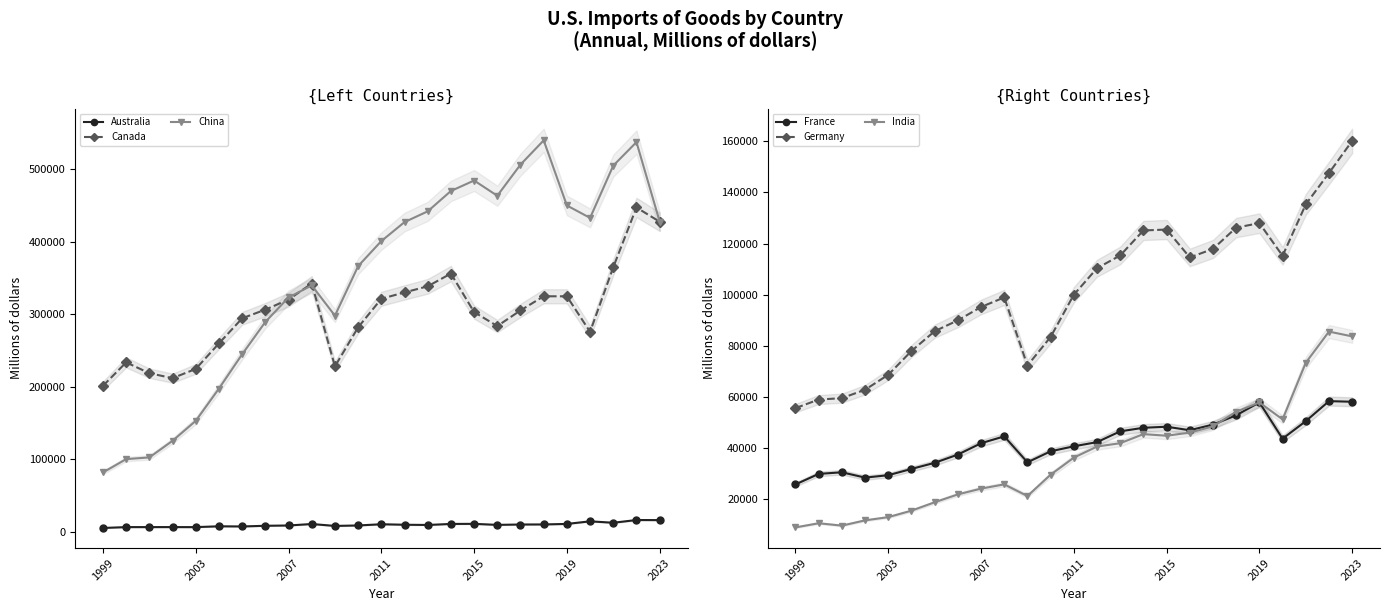

How many lines are shown in the chart?

6